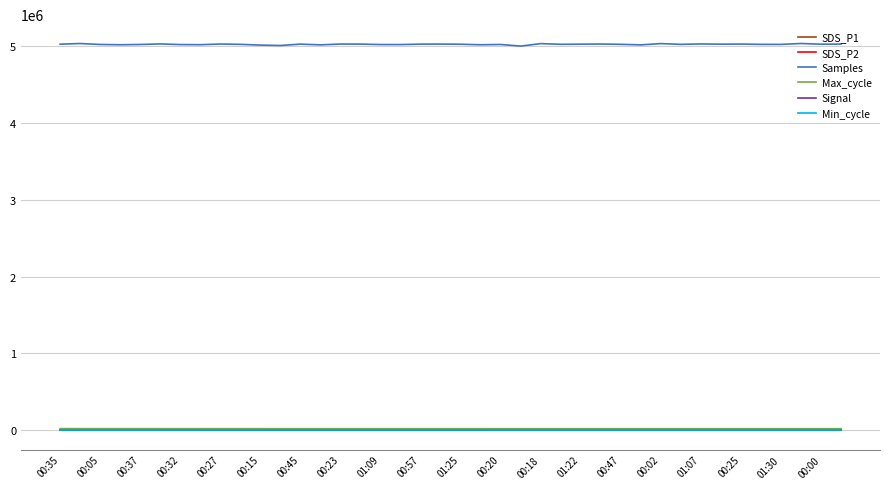

True or false: Samples and Min_cycle intersect in this chart.

False